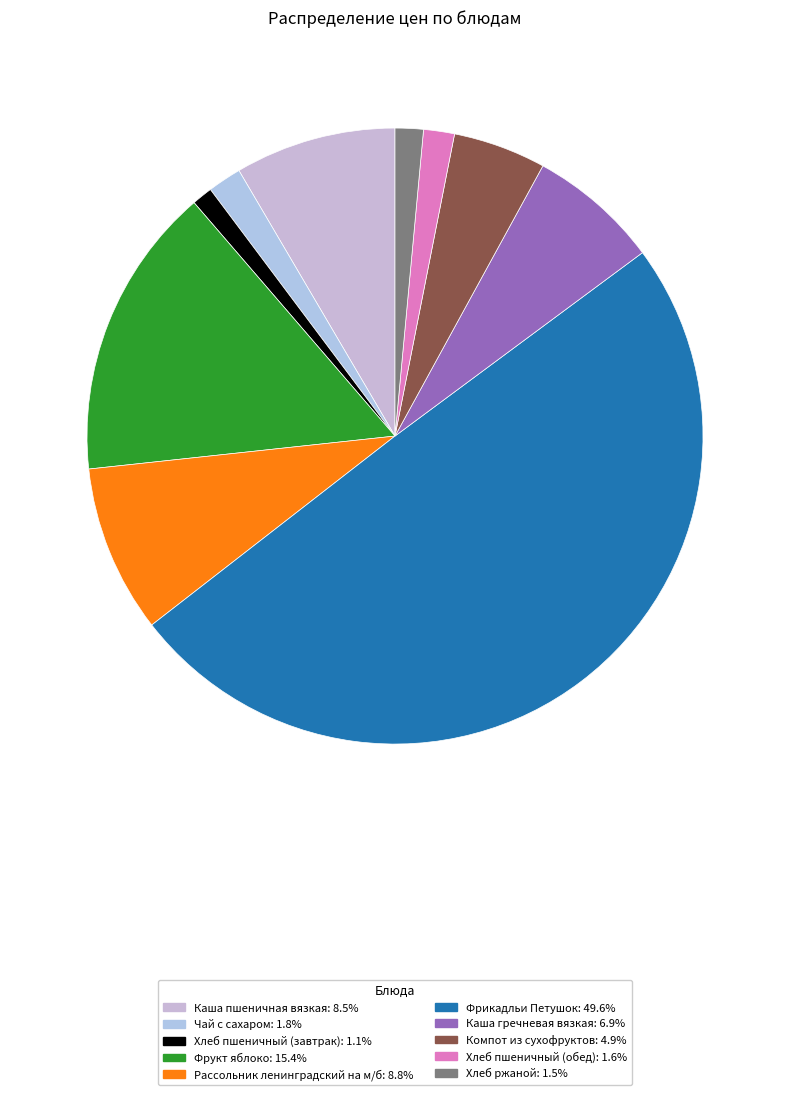

How many slices are in this pie chart?

10